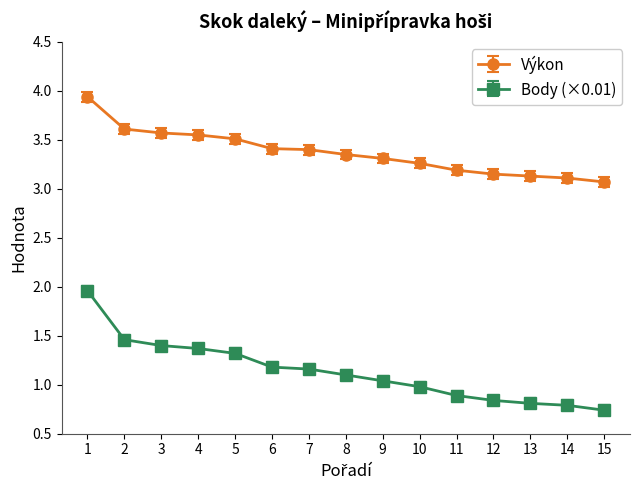

At which category is the sum across all series the highest?

1